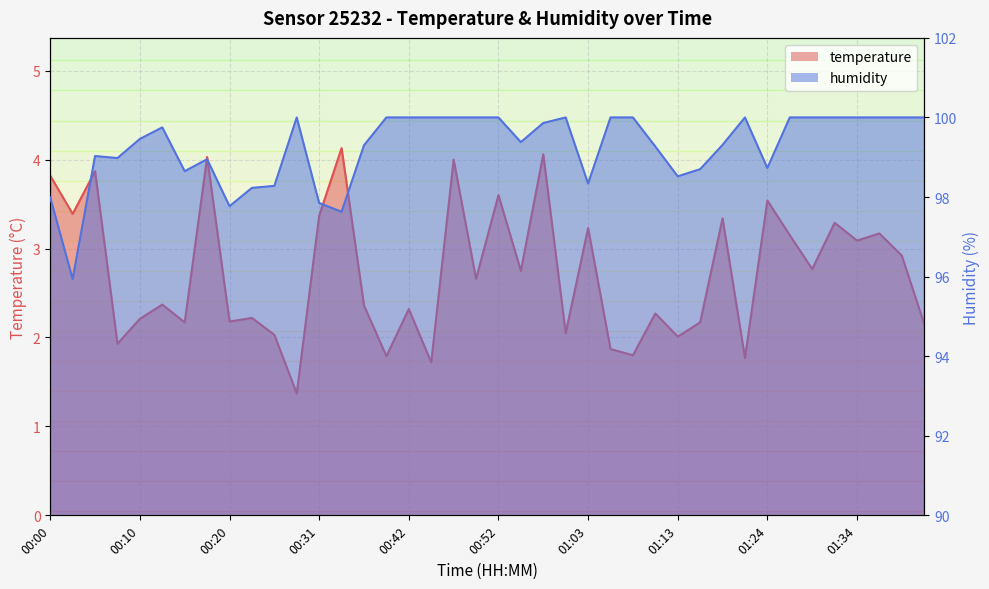

True or false: humidity has more than 1 interior local peaks.

True